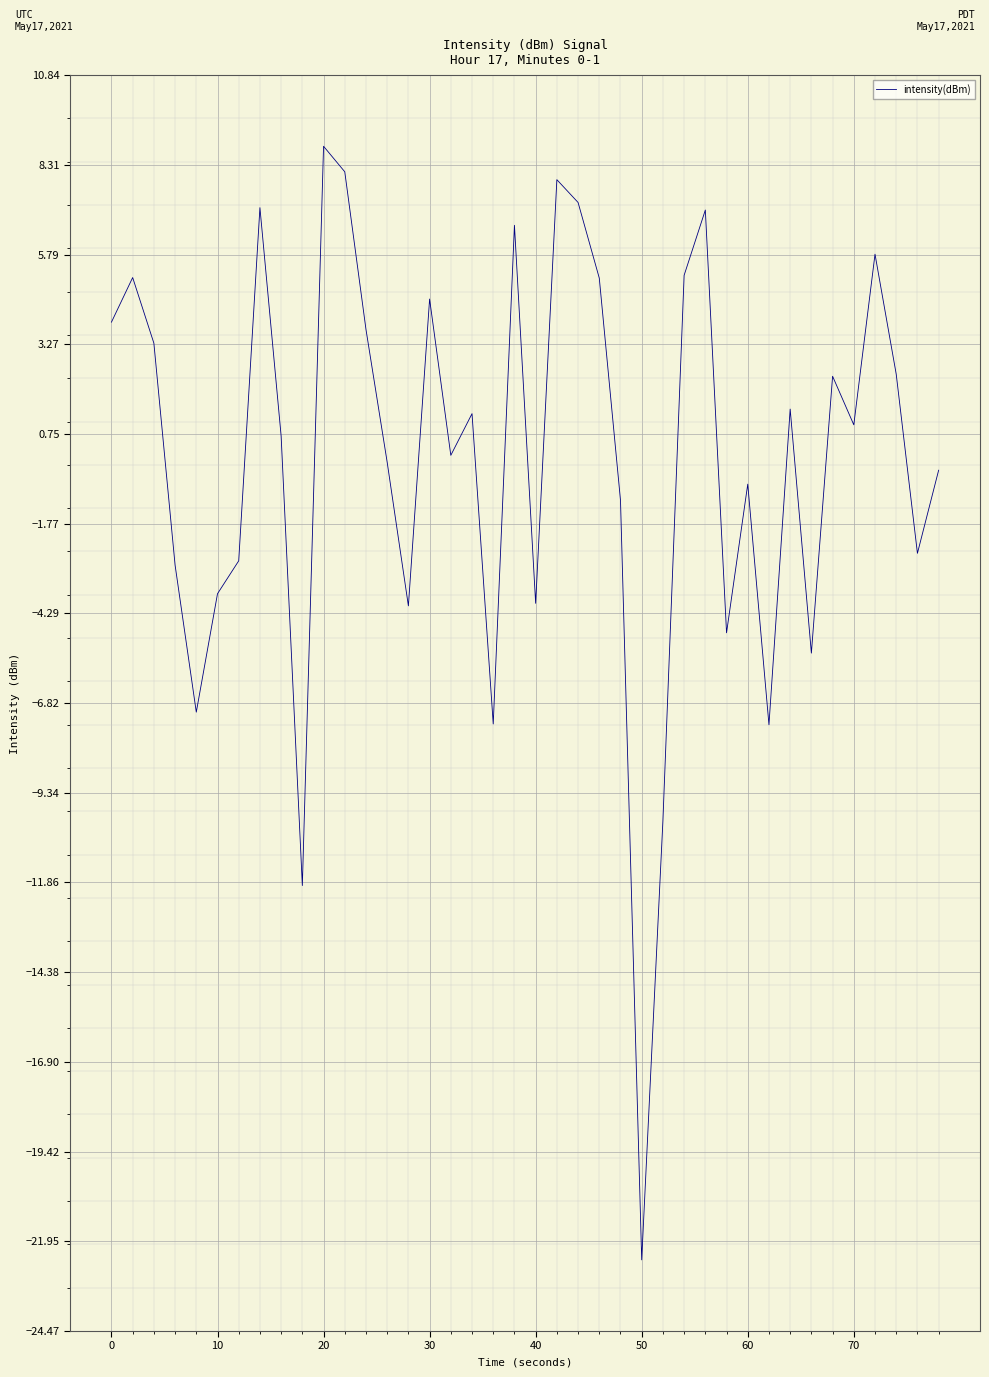

What is the minimum value shown in the chart?

-22.5